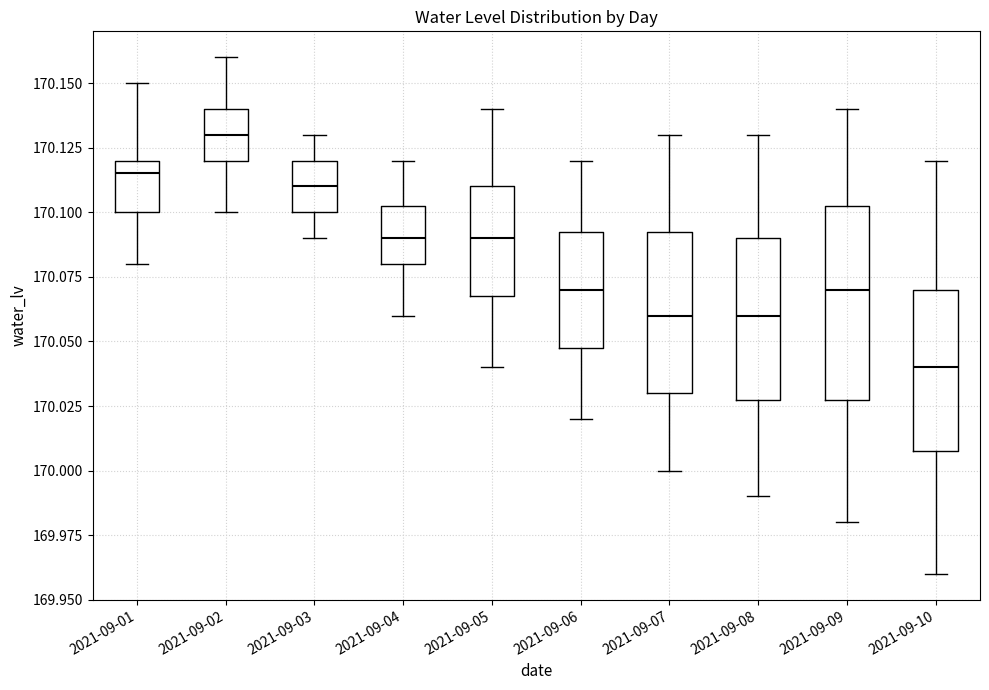

Which box's median line is the highest?

2021-09-02